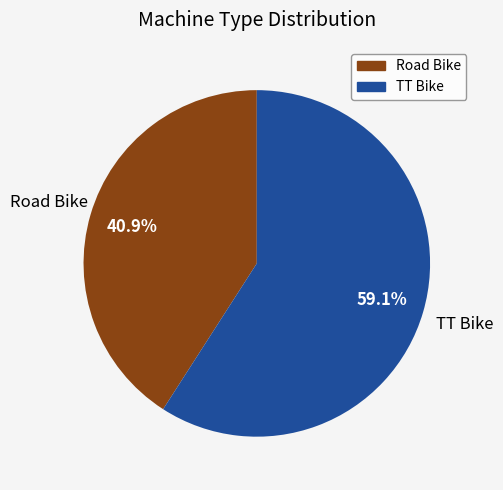

To the nearest percent, what is the difference between the TT Bike and Road Bike slice percentages?

18%